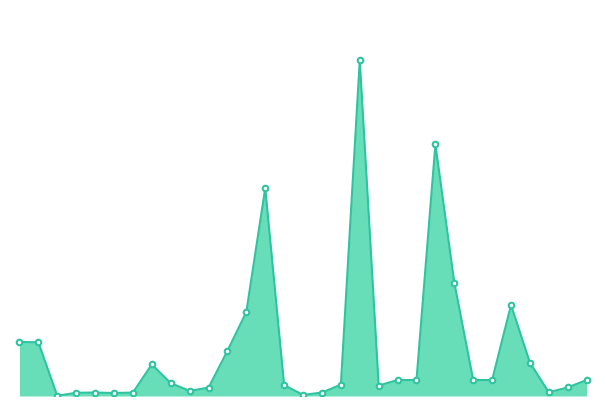

Is this an area chart (filled region under the line)?

Yes